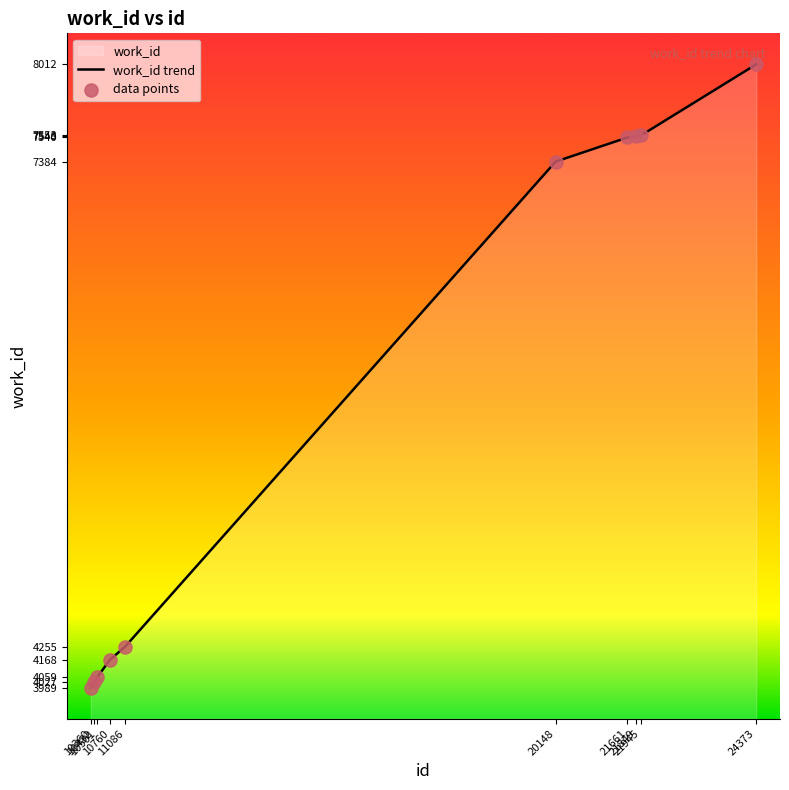

Approximately how many times larger is the value at 21945 compared to 10360?

1.9